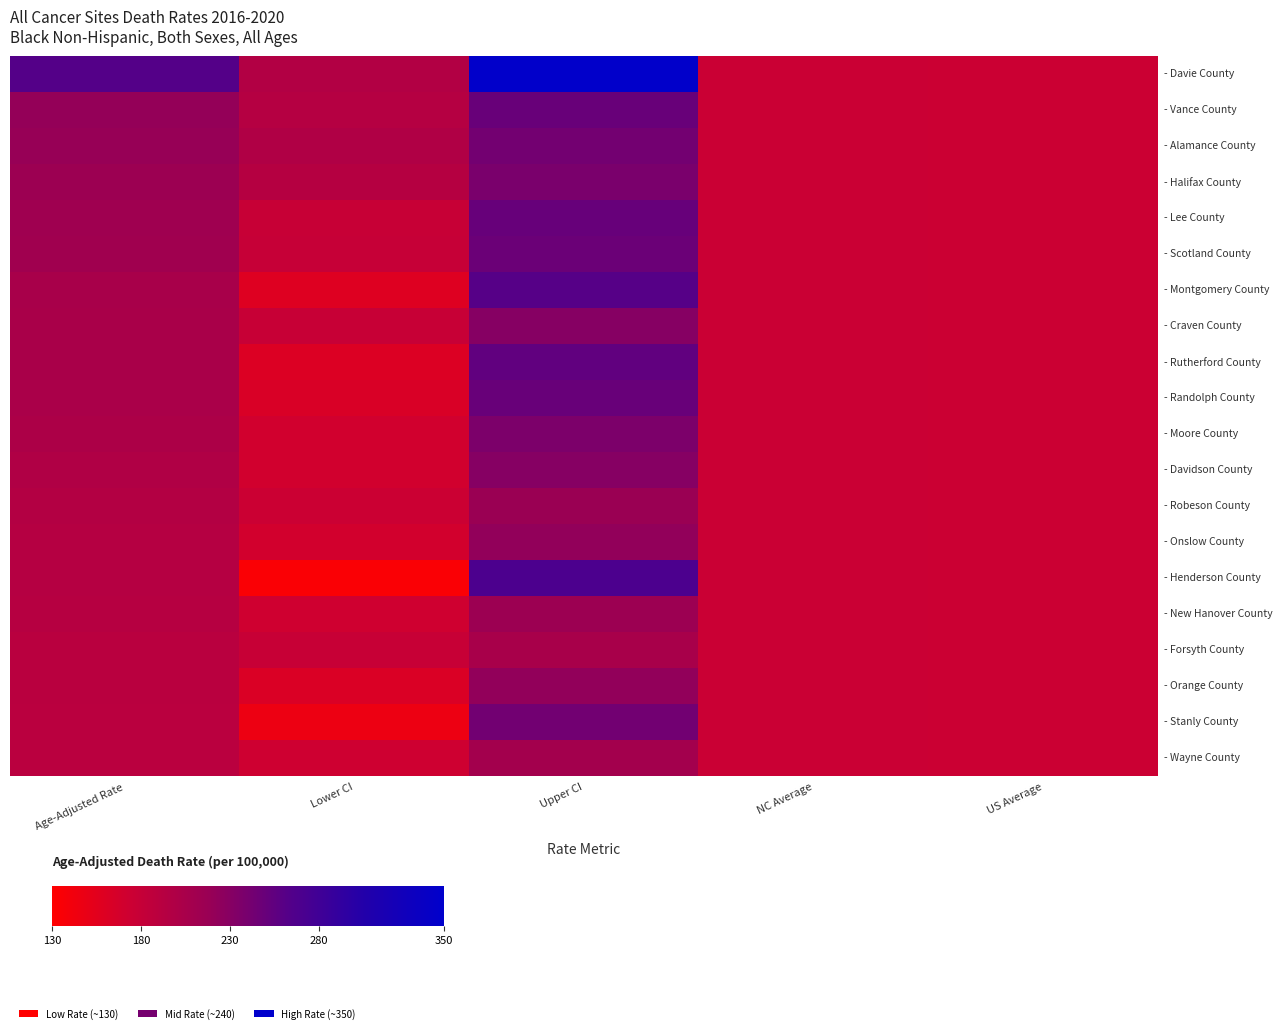

At which category is the sum across all series the highest?

Upper CI